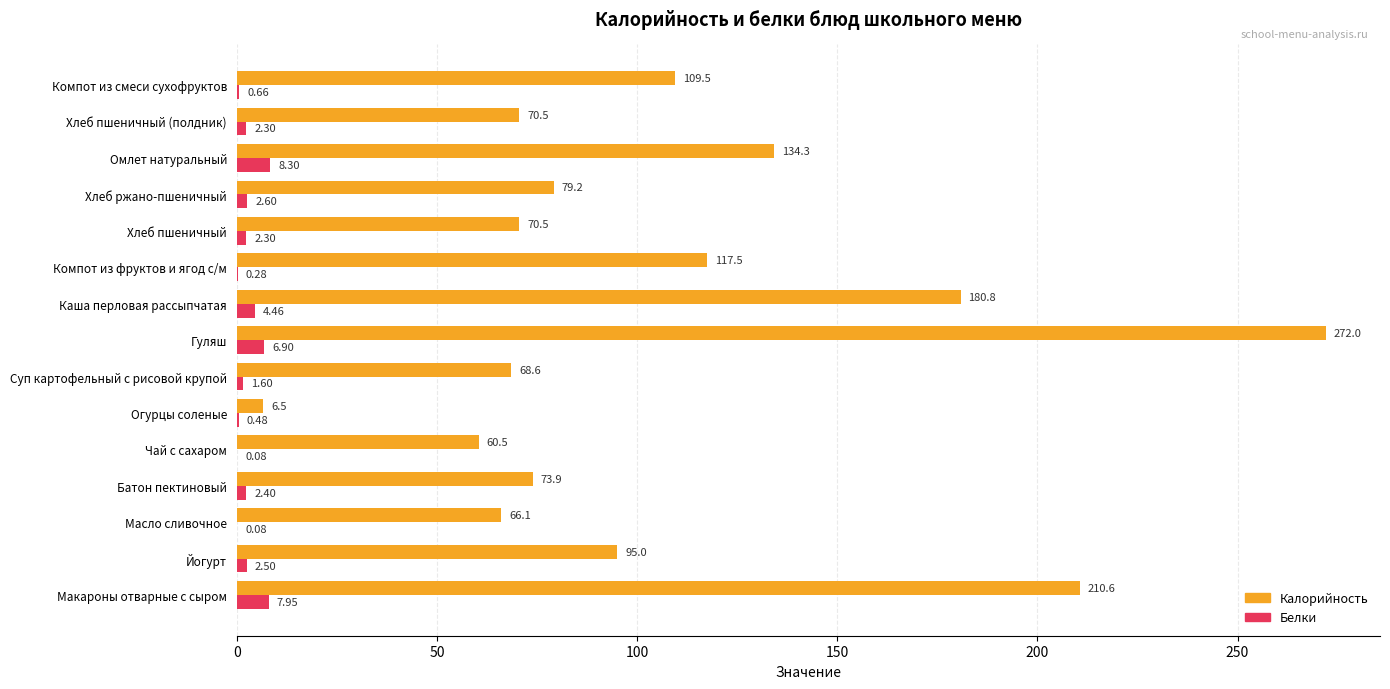

How many data points in Белки are above 2?

9